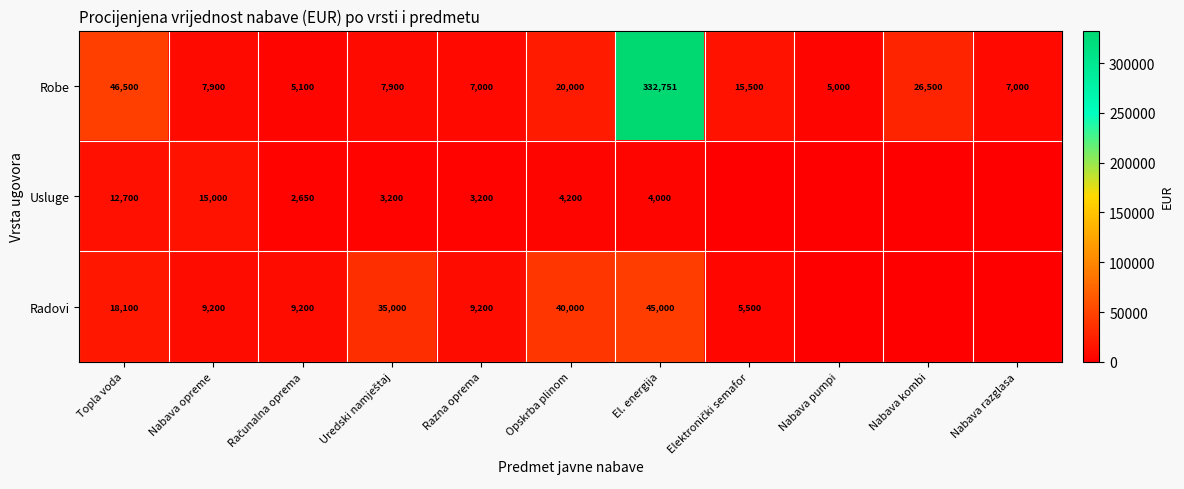

The Usluge series shows 8452 at Nabava opreme. True or false?

False